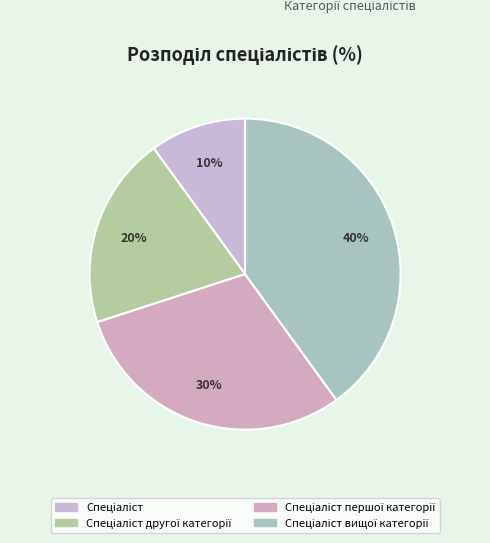

Count the number of slices in the pie.

4